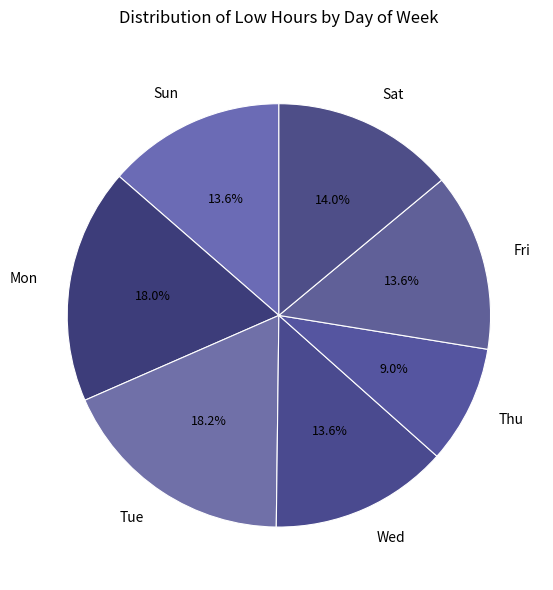

Is there any slice that represents more than half of the pie?

No